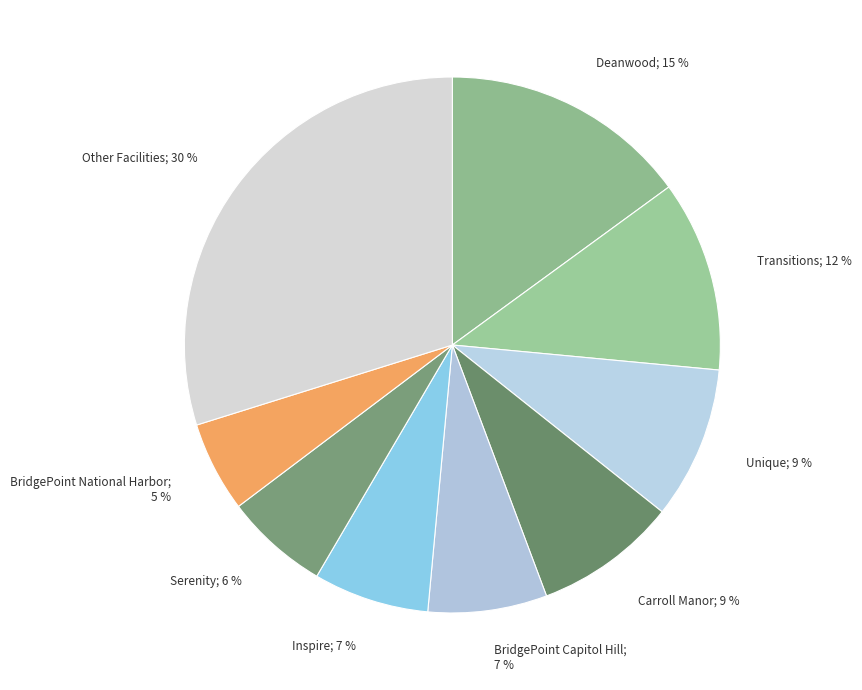

How many segments does this pie chart have?

9